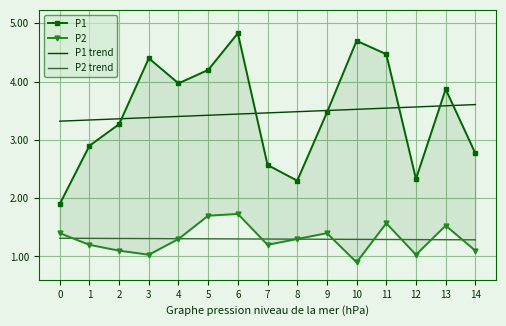

True or false: P1 has a value of 3.4 at 12.

False